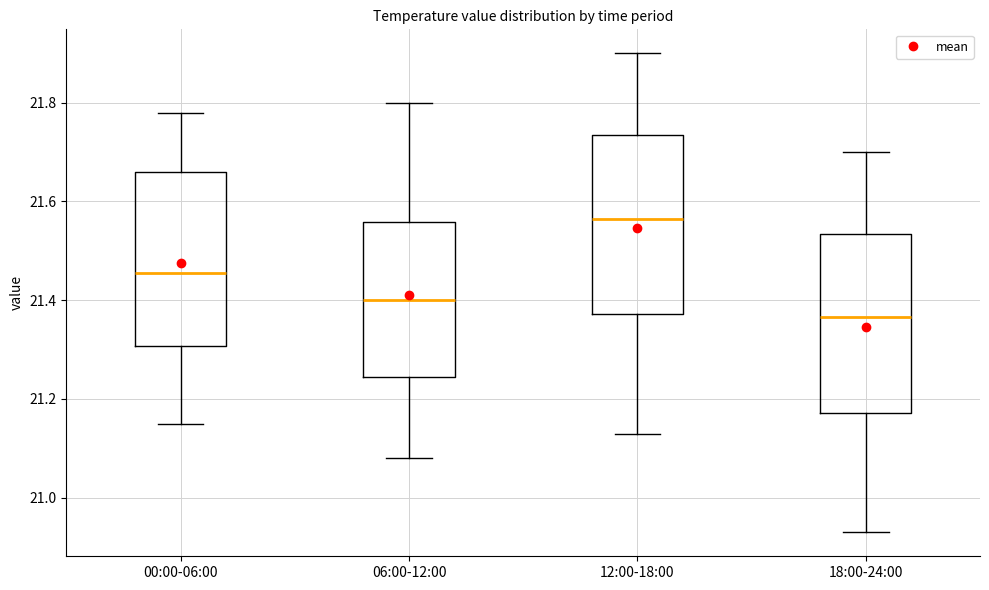

Reading left to right, transcribe this box plot: for each box, give where its median line is, the range the box spans, and where its two whiskers end, as read against the y-axis. The values are not printed on the chart, so give them approximately, as read against the axis.

00:00-06:00: median 21.46, box 21.30 to 21.66, whiskers 21.16 to 21.78
06:00-12:00: median 21.40, box 21.24 to 21.56, whiskers 21.08 to 21.80
12:00-18:00: median 21.56, box 21.38 to 21.74, whiskers 21.14 to 21.90
18:00-24:00: median 21.36, box 21.18 to 21.54, whiskers 20.94 to 21.70